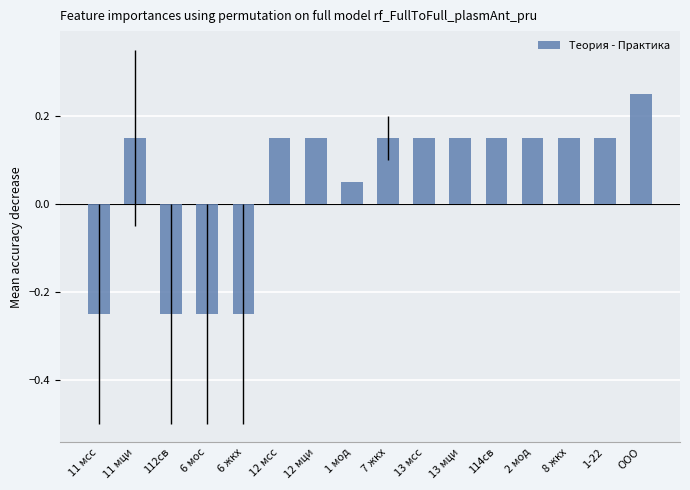

What is the sum of the values at 112св and 114св?

-0.1